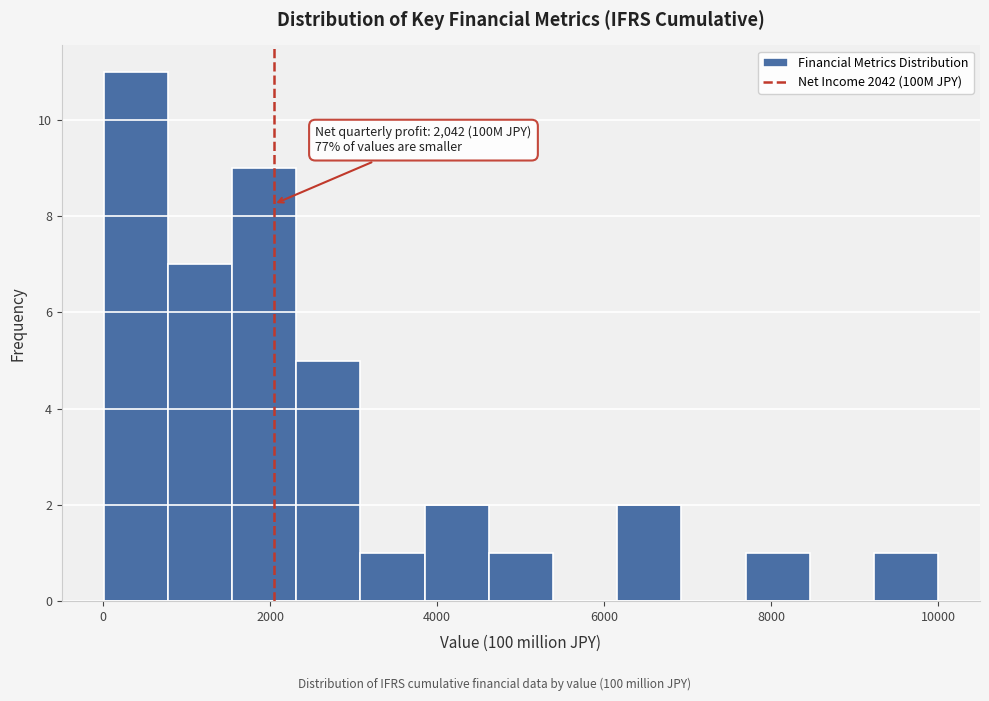

Around what value on the x-axis is the tallest bar? Give the approximate position of its centre, as read against the axis.

400